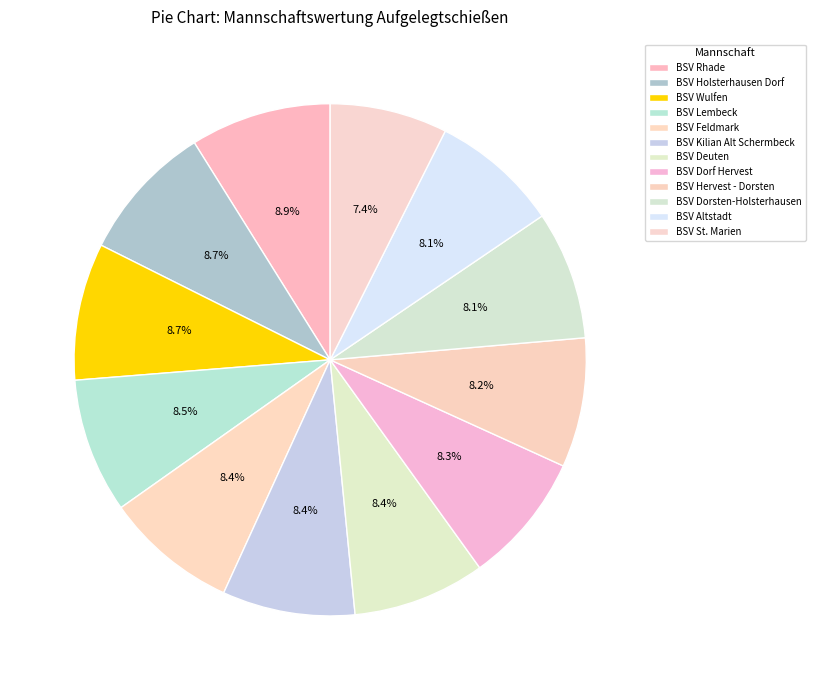

The BSV St. Marien slice represents 7% of the pie. True or false?

True